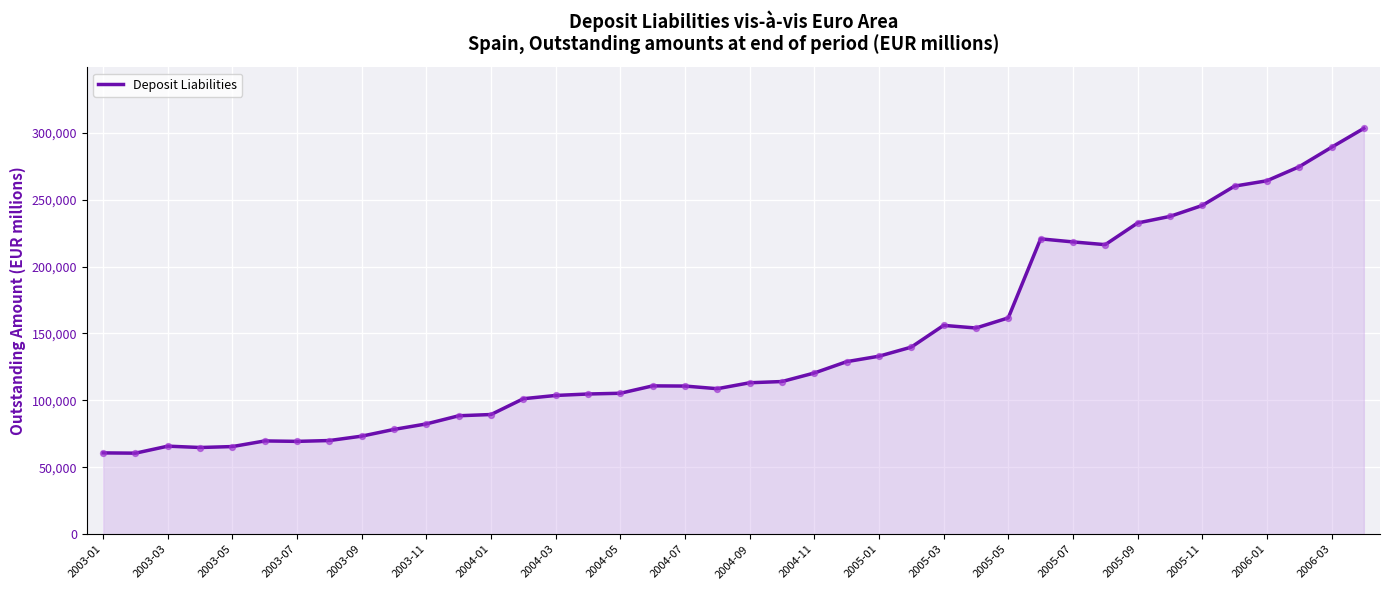

What is the minimum value shown in the chart?

60567